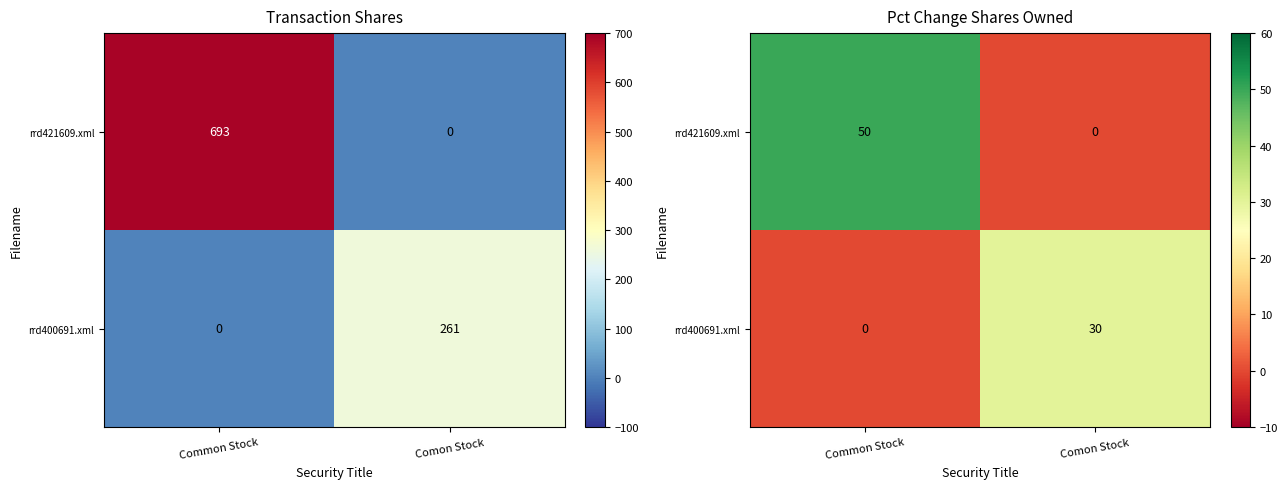

At which category is the sum across all series the highest?

Common Stock